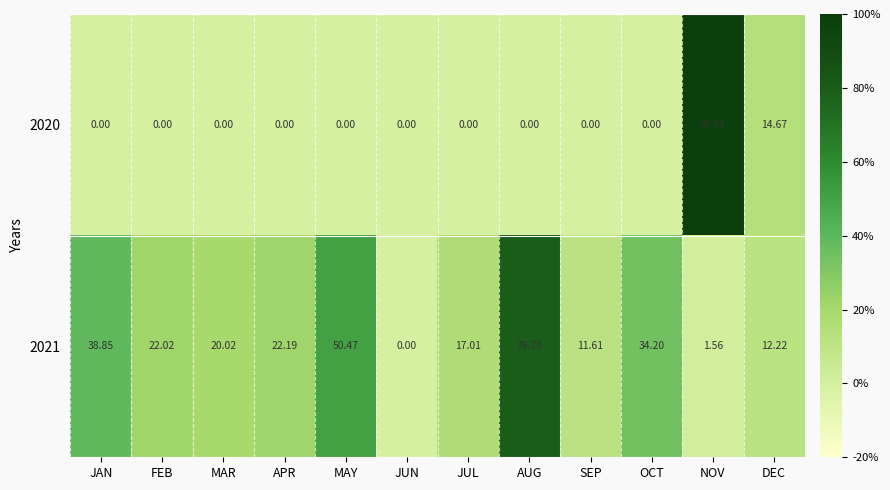

At which category is the sum across all series the highest?

NOV